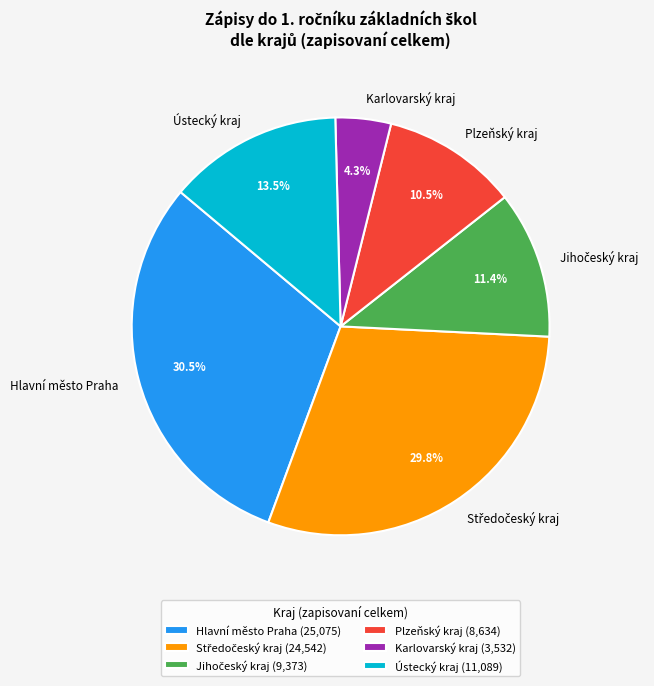

Which slice is the largest?

Hlavní město Praha